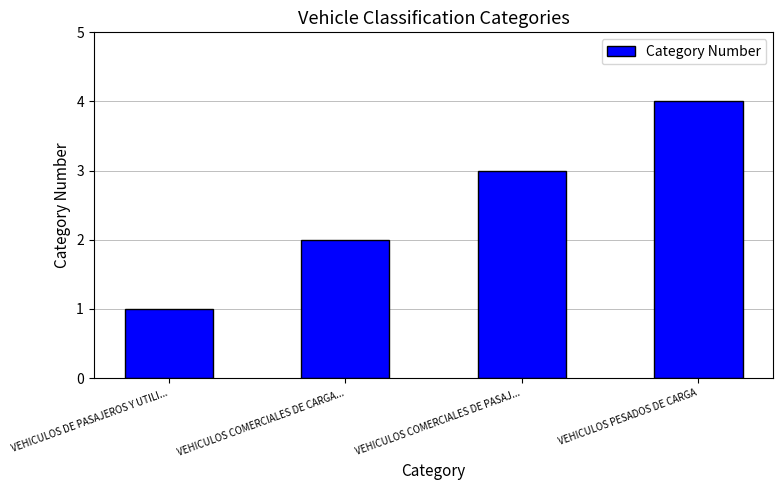

Count the number of categories in the chart.

4